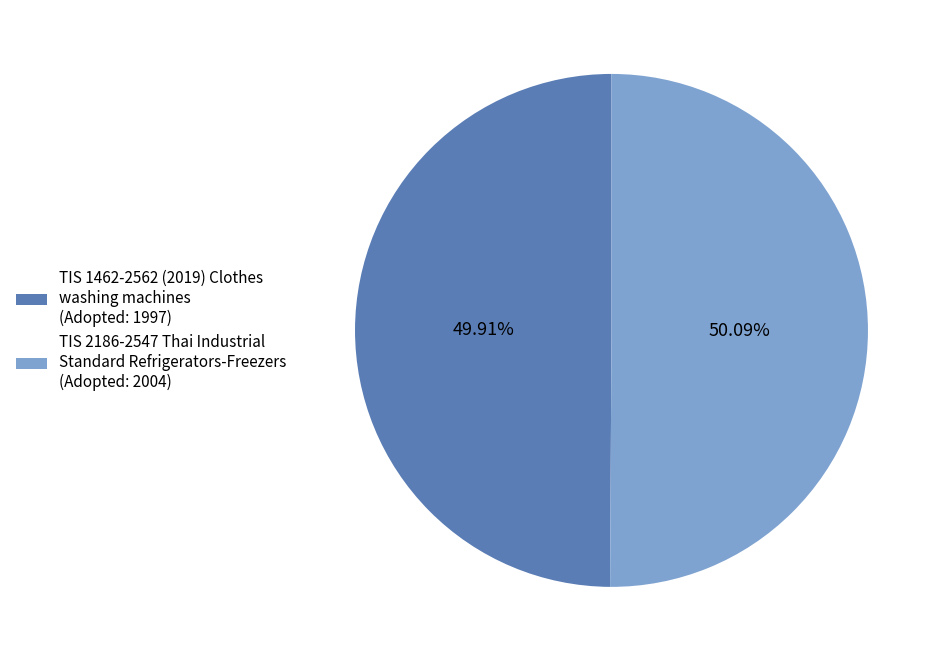

True or false: TIS 1462-2562 (2019) Clothes washing machines accounts for 36% of the total.

False